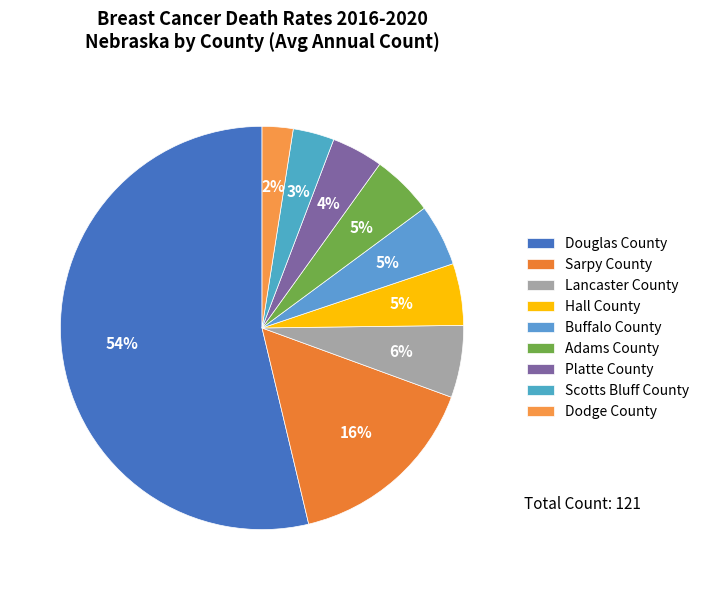

Count the number of slices in the pie.

9